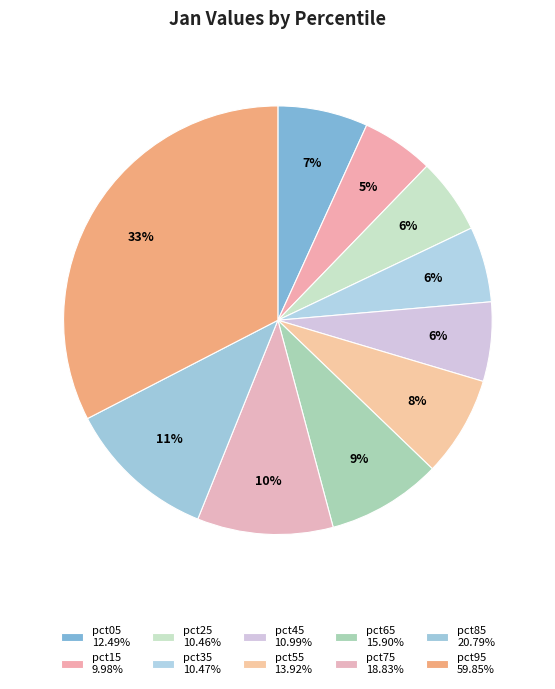

Count the number of slices in the pie.

10